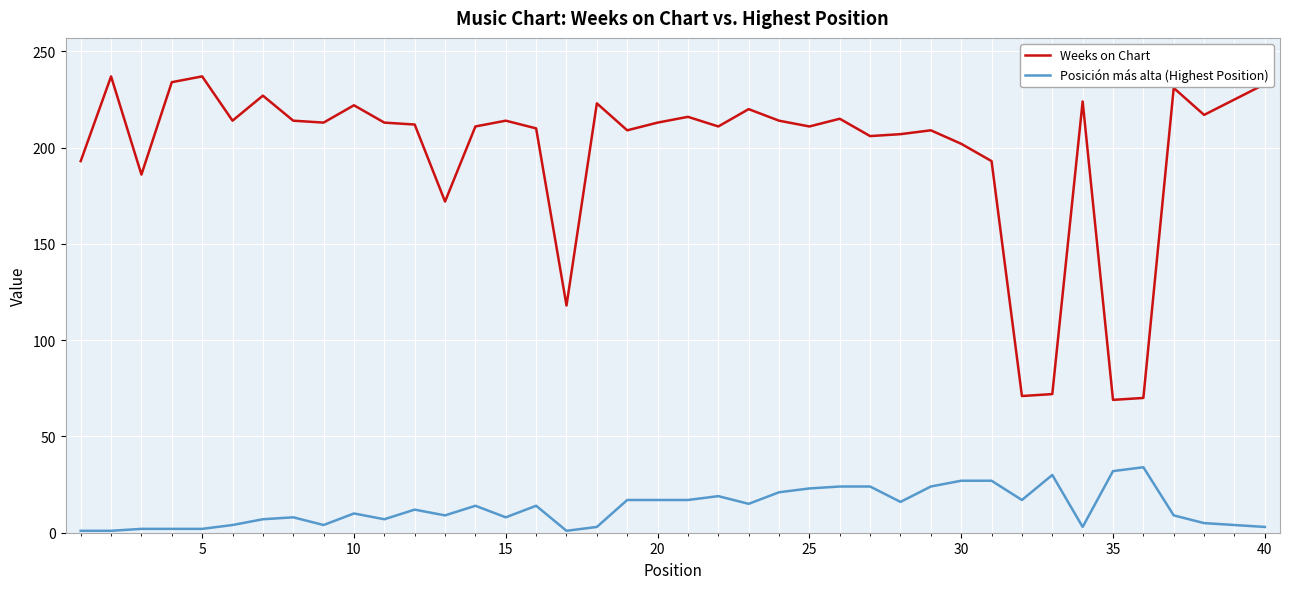

What is the difference between the maximum and minimum values in the Posición más alta (Highest Position) series?

33